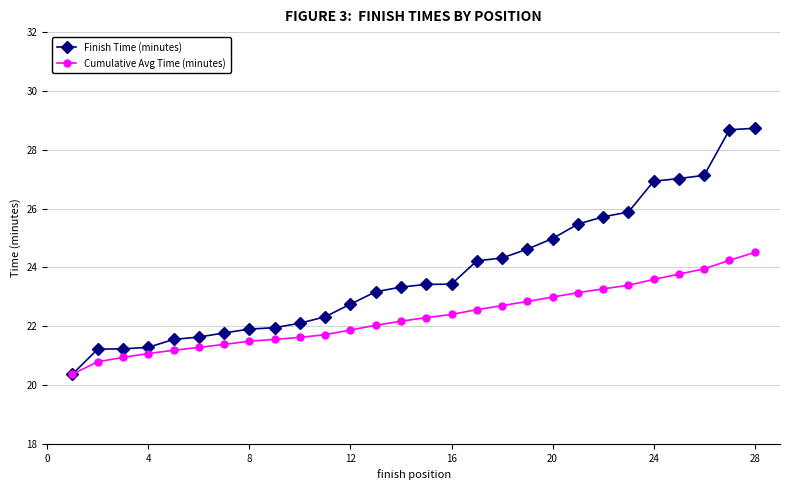

Which series has the largest range (max minus min)?

Finish Time (minutes)